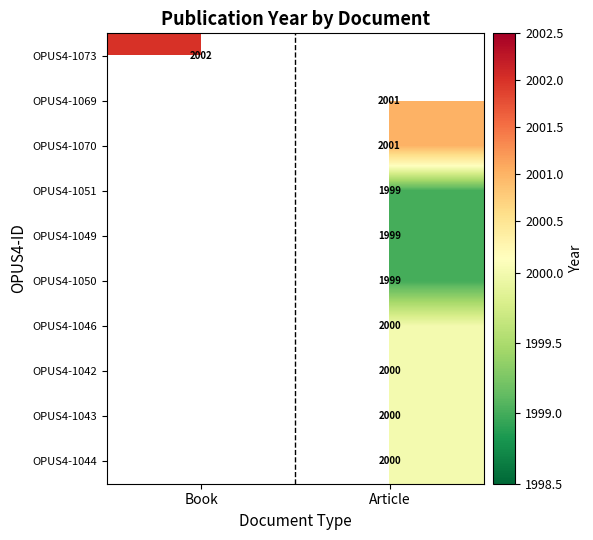

At how many categories does at least one series exceed 1999?

2